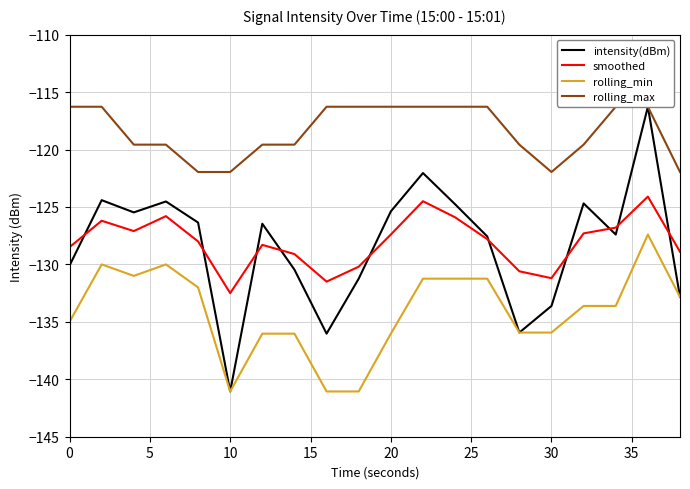

At how many categories does at least one series exceed -132?

20